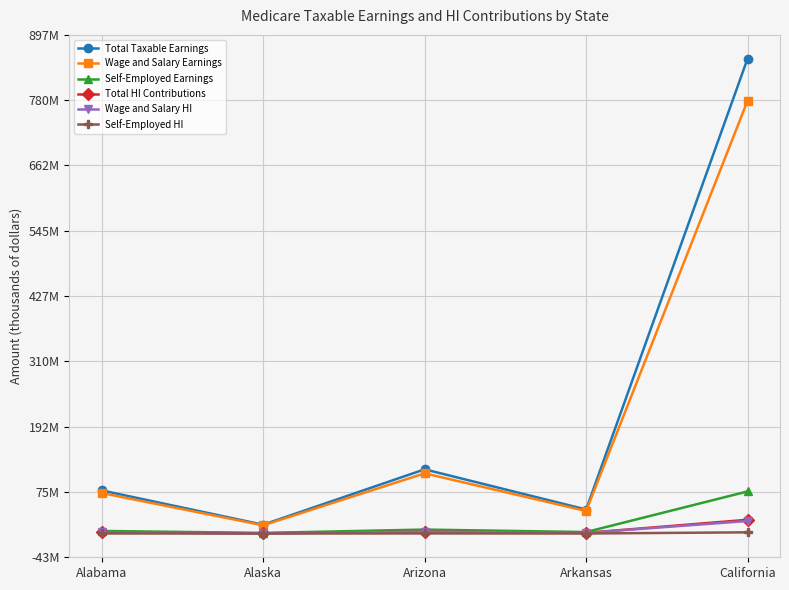

What is the value of the Self-Employed HI point at the 1st from the left?

136209